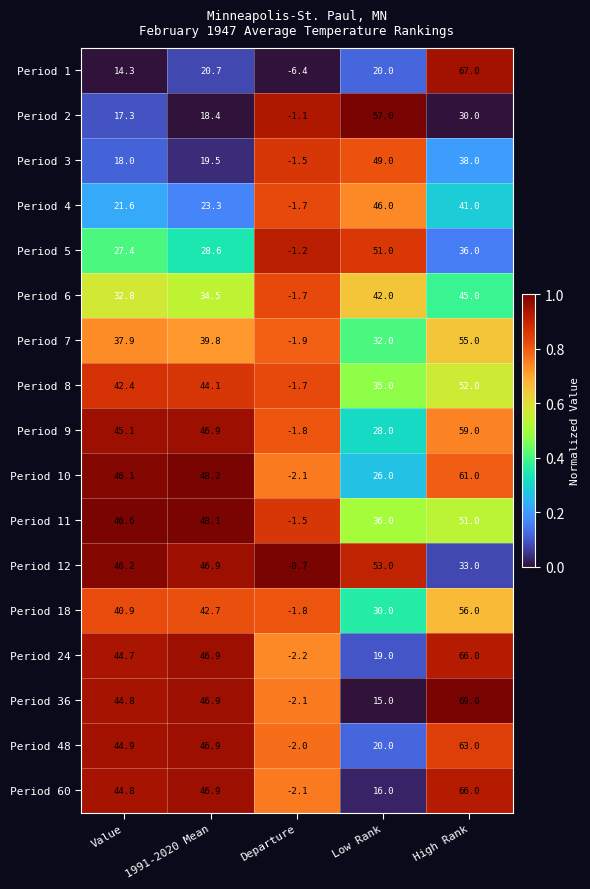

The Period 4 series shows 41.0 at High Rank. True or false?

True